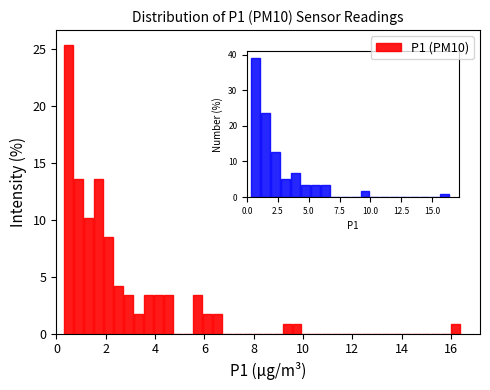

Read against the x-axis, roughly where is the centre of the tallest bar?

0.6